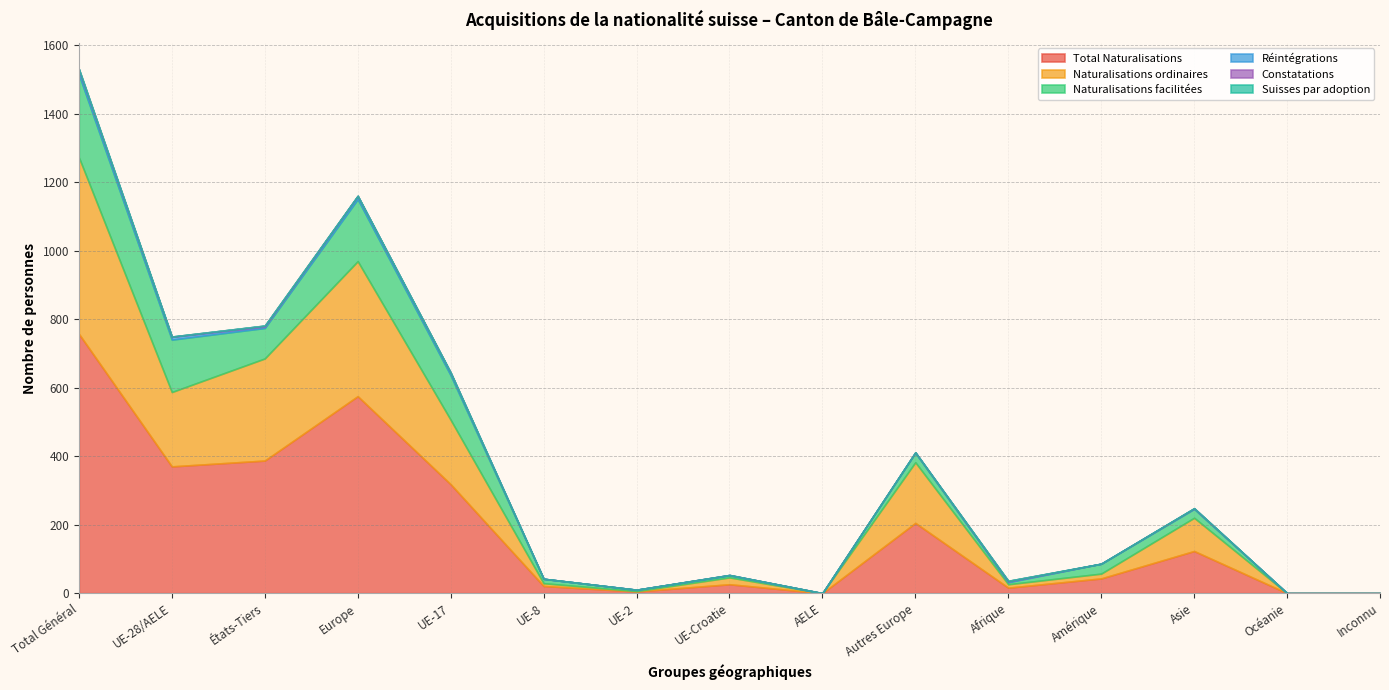

Where is the first local minimum for Constatations?

UE-28/AELE